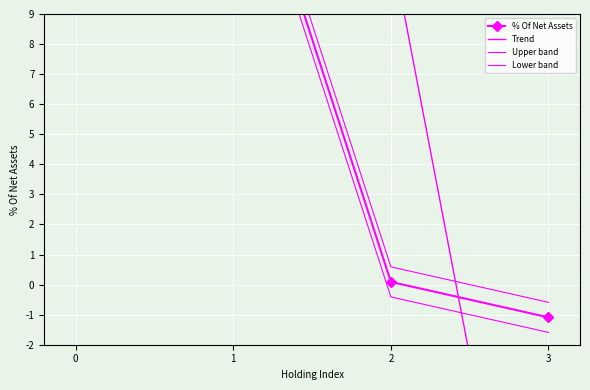

How many negative values are there?

1